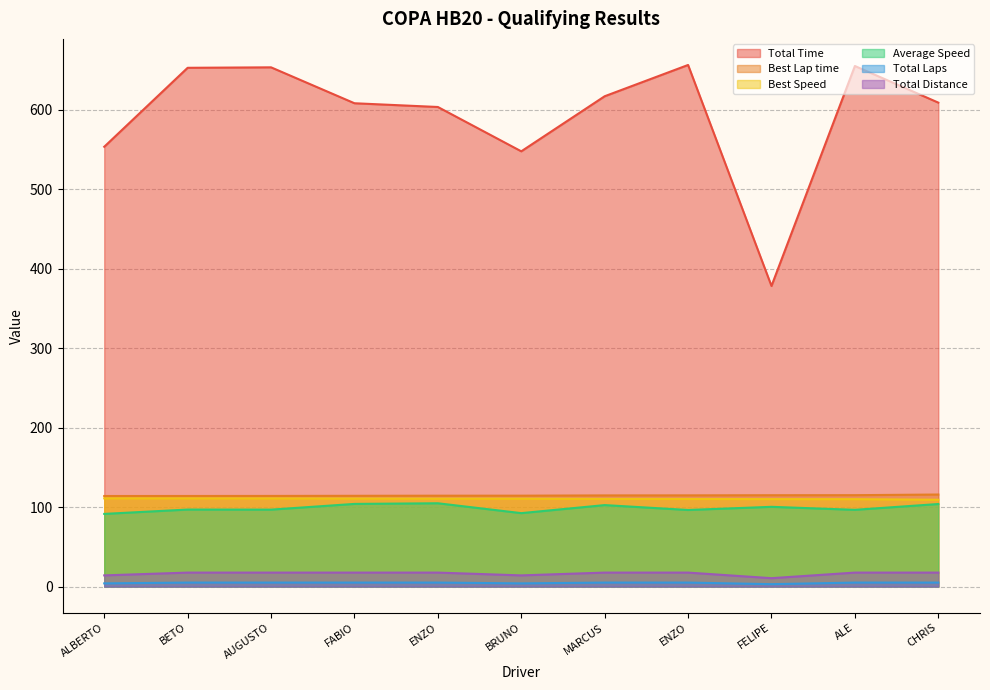

What are all the series names shown in the legend?

Total Time, Best Lap time, Best Speed, Average Speed, Total Laps, Total Distance